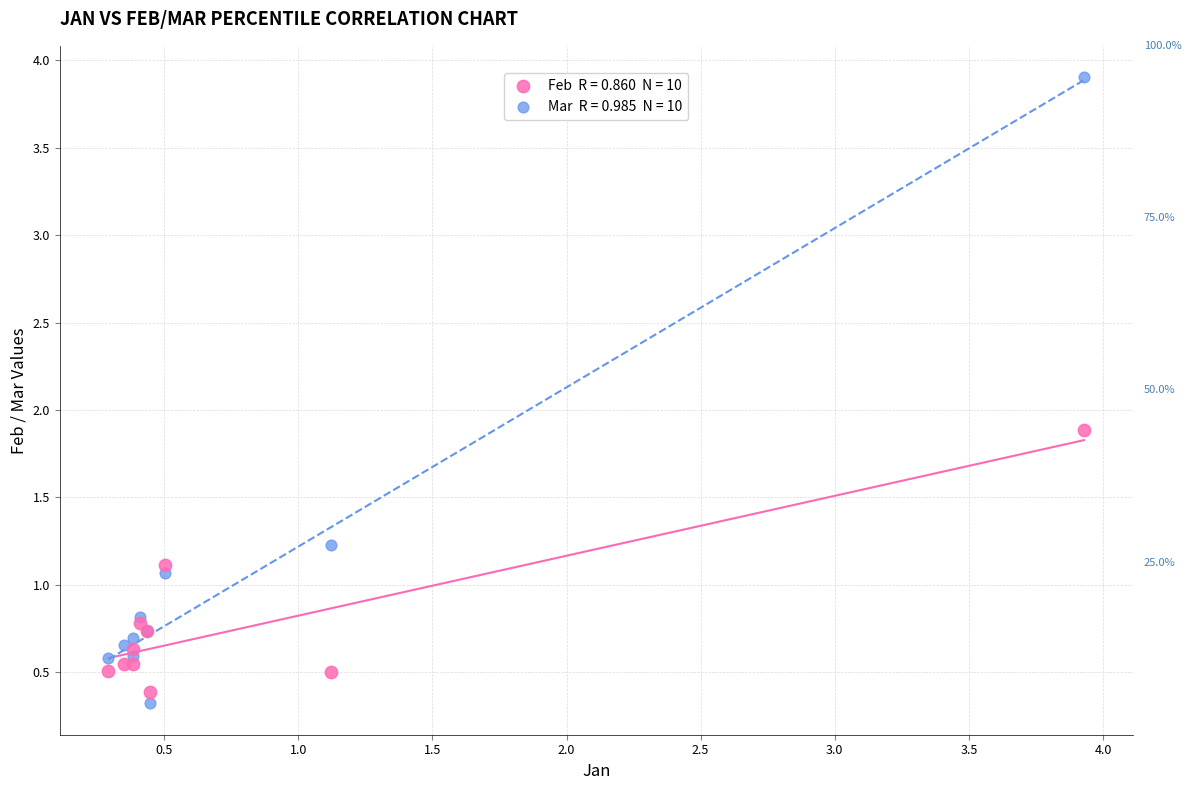

Across all series, what Y value is closest to 2?

1.9